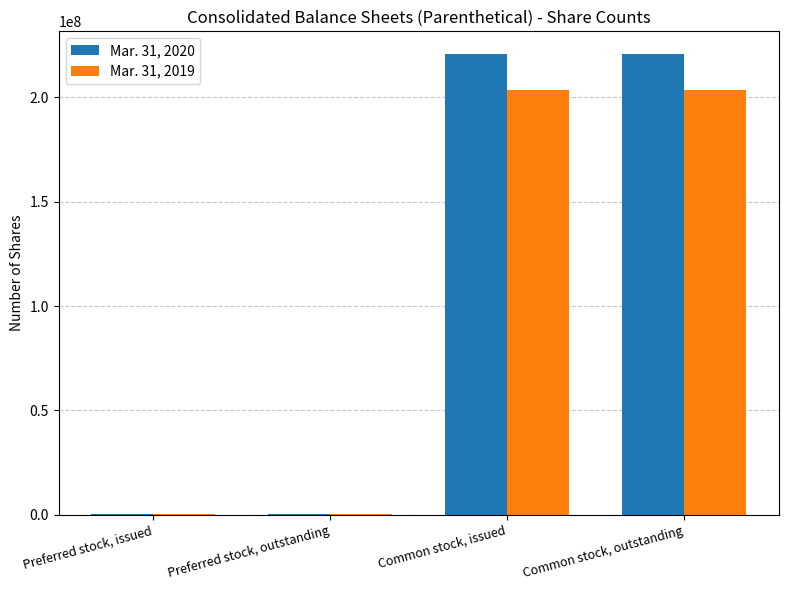

Is it true that Mar. 31, 2020 equals 220685605 at Common stock, outstanding?

True